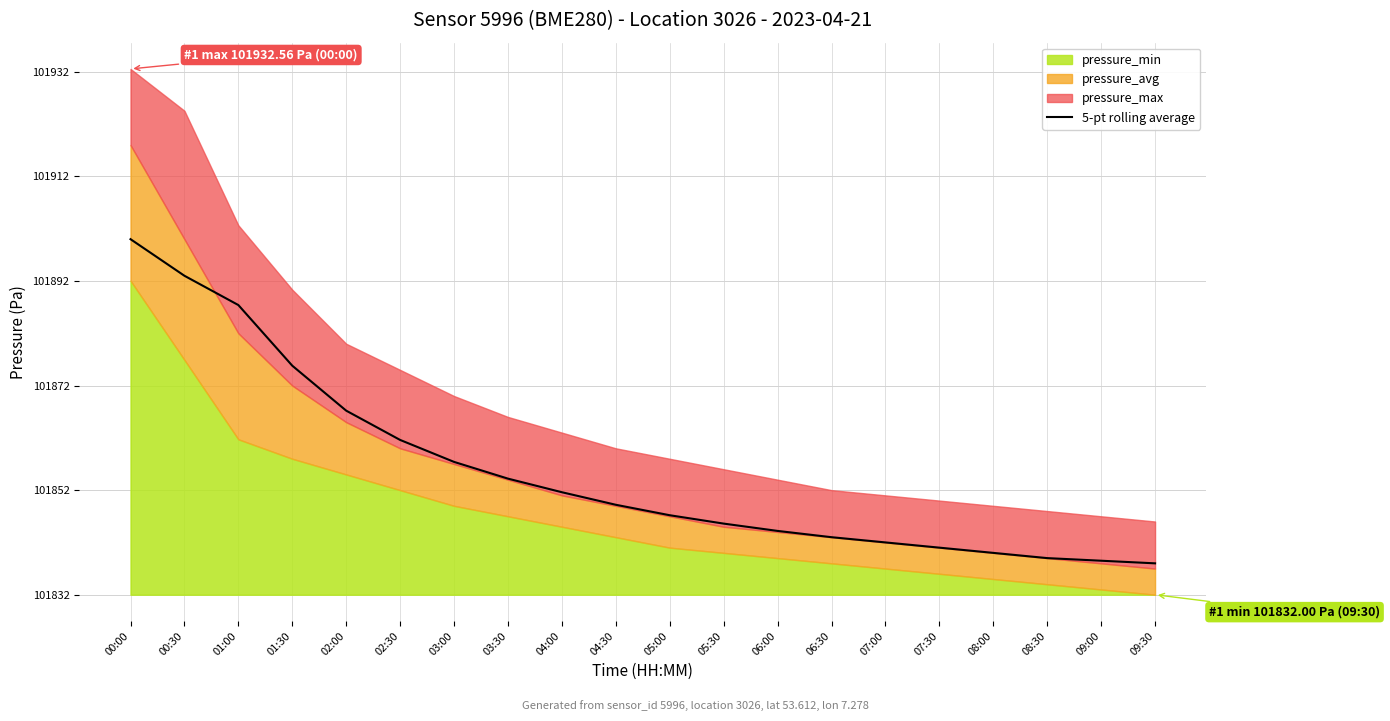

Which category has the highest value across all series?

00:00